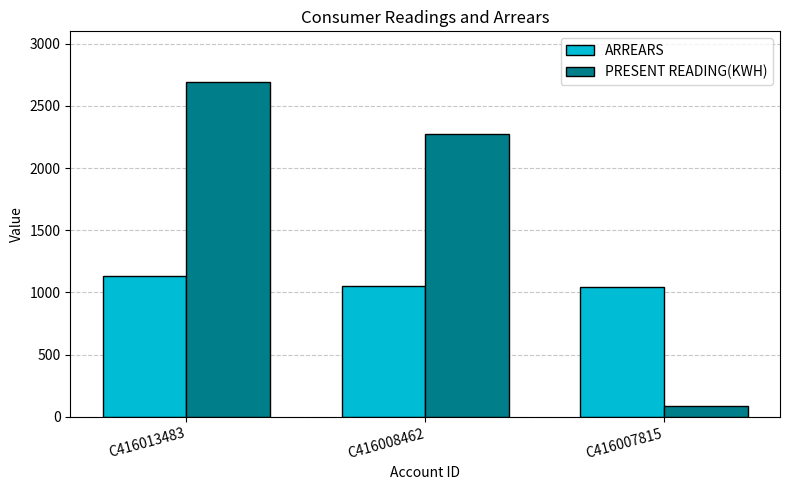

What is the value of the PRESENT READING(KWH) bar at the 3rd from the left?

84